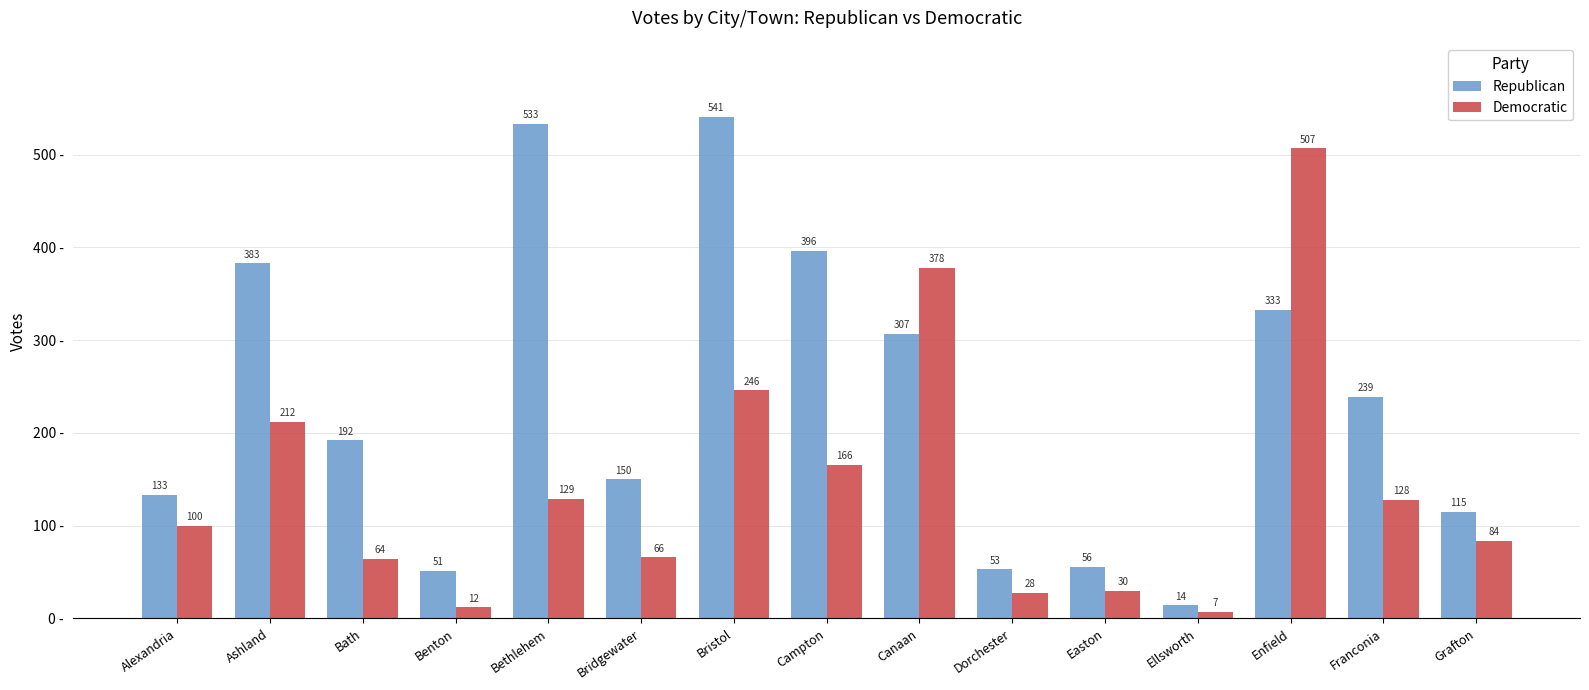

How many data points does each series have?

15